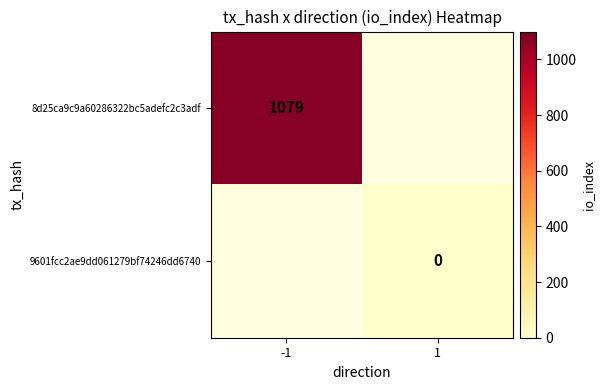

Is the value of 8d25ca9c9a60286322bc5adefc2c3adf at -1 greater than the value of 9601fcc2ae9dd061279bf74246dd6740 at 1?

Yes